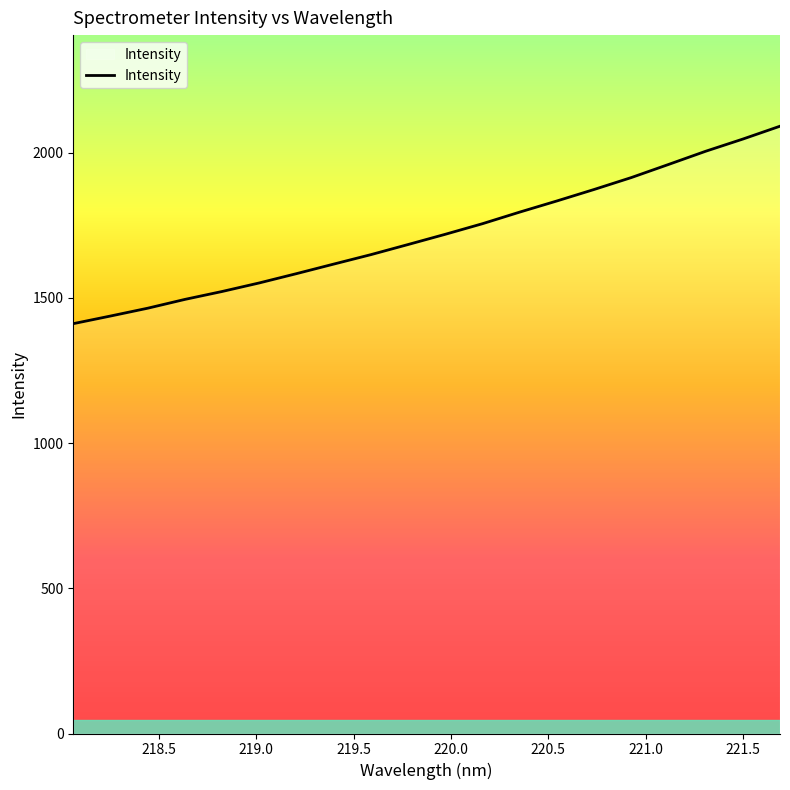

What is the smallest value displayed?

1411.4